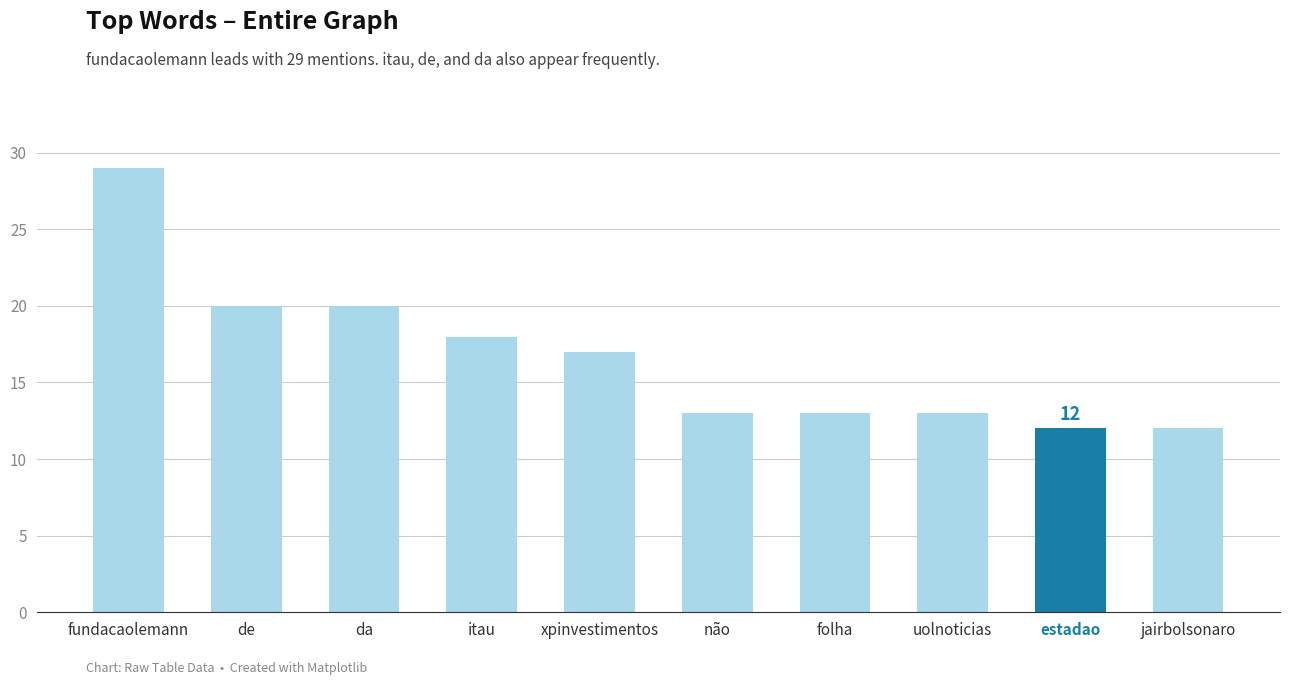

The chart shows a value of 3 at jairbolsonaro. True or false?

False